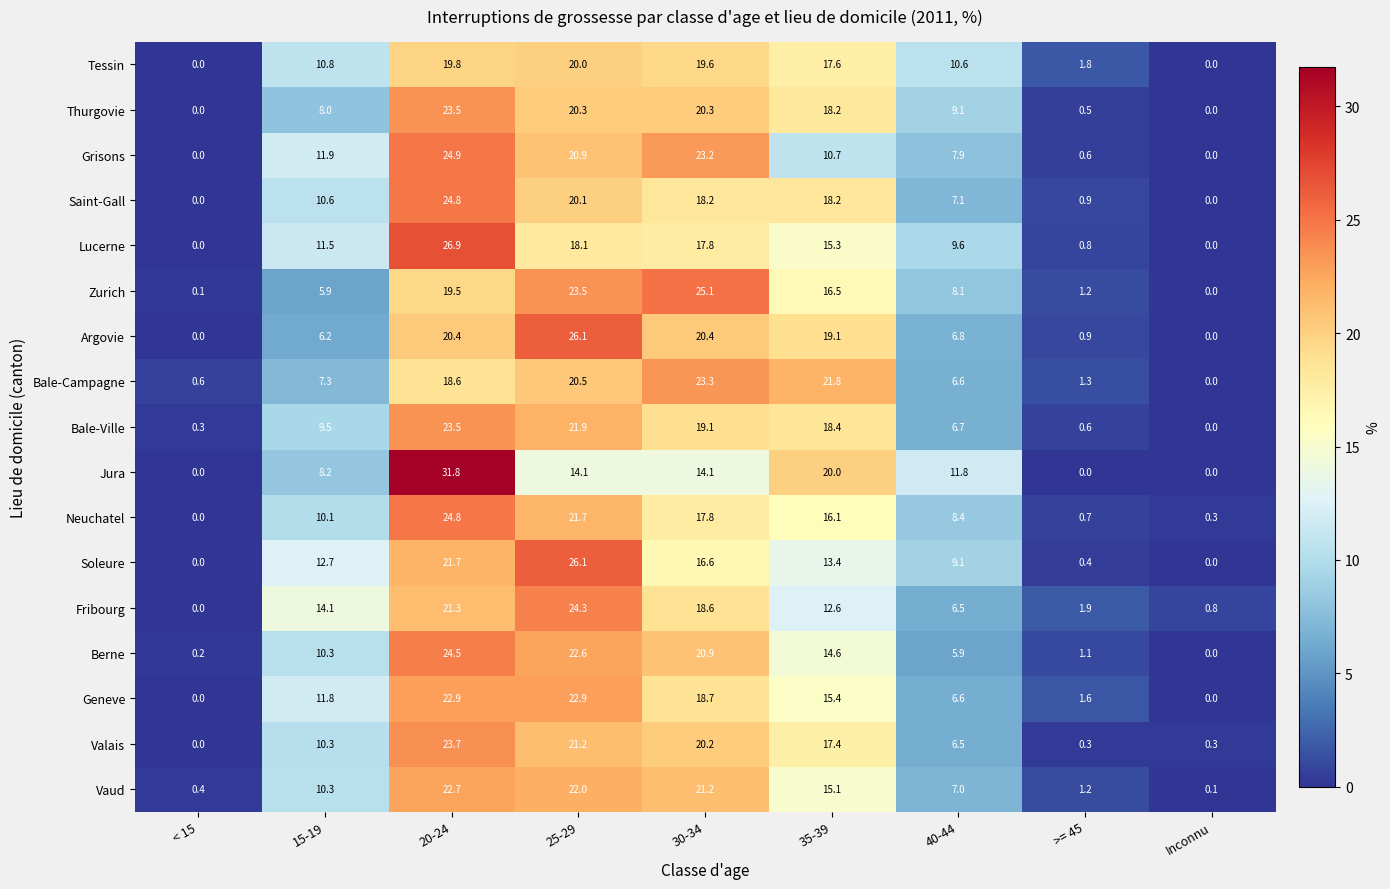

Which series has the largest total across all categories?

Tessin